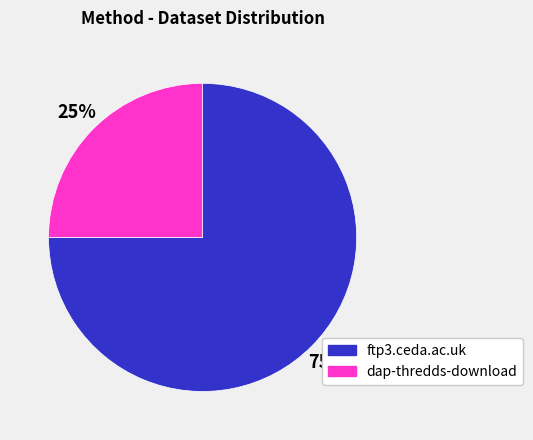

Do ftp3.ceda.ac.uk and dap-thredds-download together represent more than half of the pie?

Yes